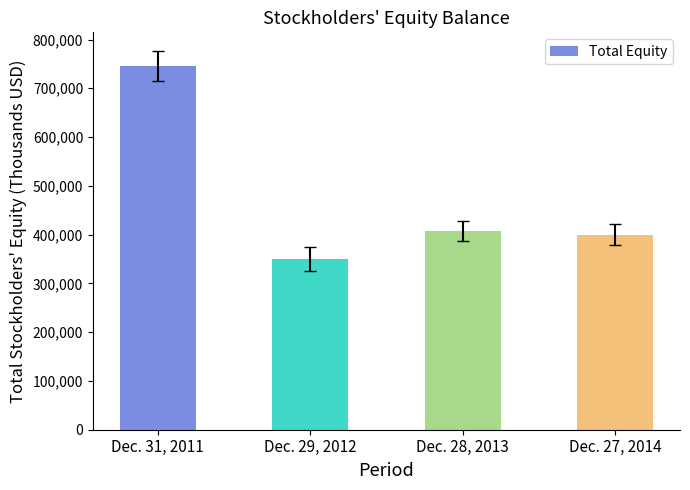

True or false: the data shows 84334 at Dec. 27, 2014.

False